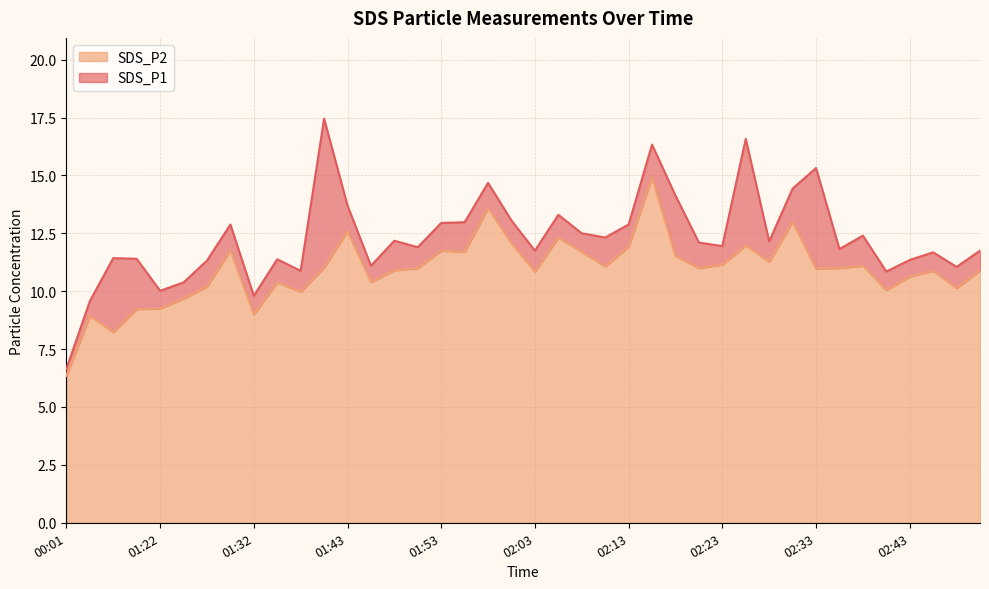

At which category is the sum across all series the highest?

02:15